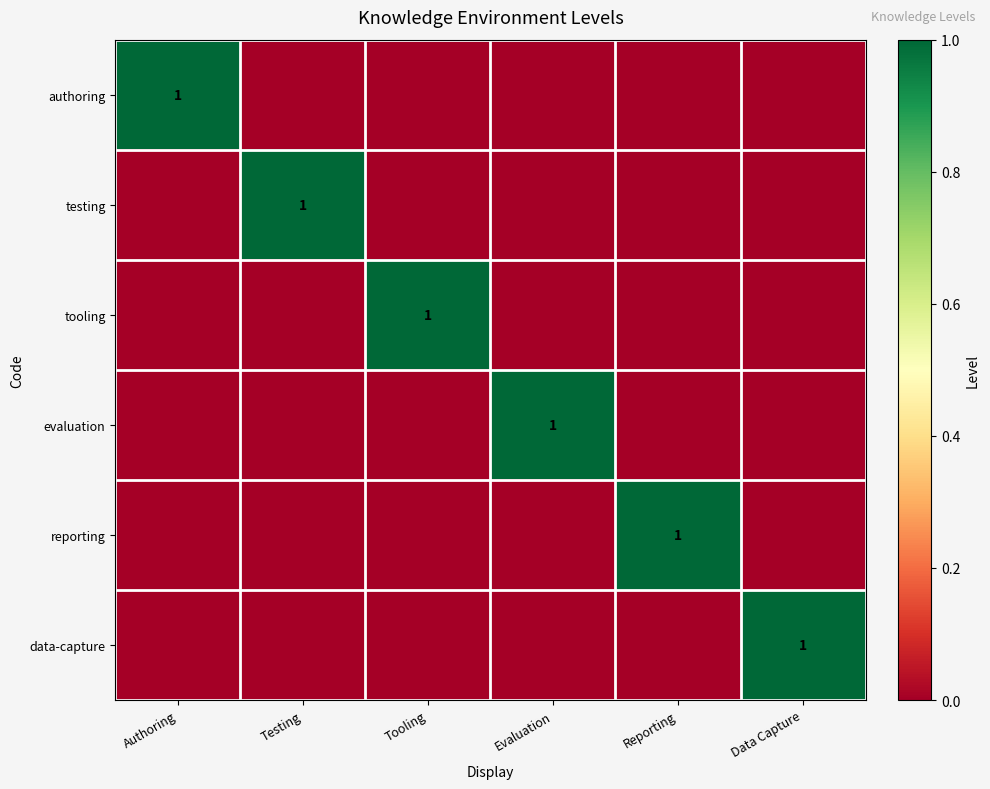

True or false: tooling has a value of 0 at Tooling.

False